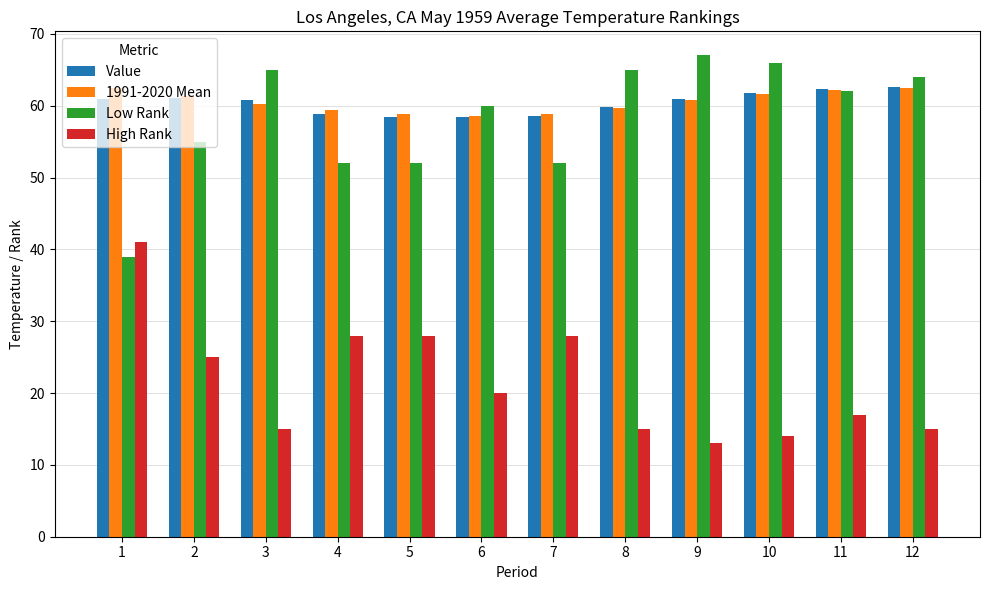

Where does the 1991-2020 Mean series first go above 60?

1